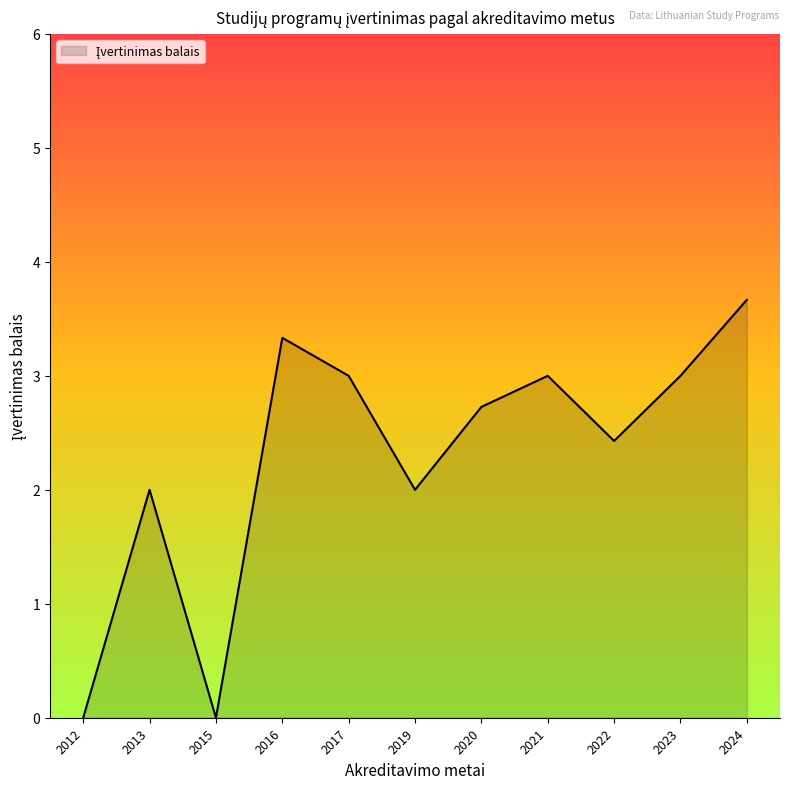

The chart shows a value of 3.7 at 2024. True or false?

True